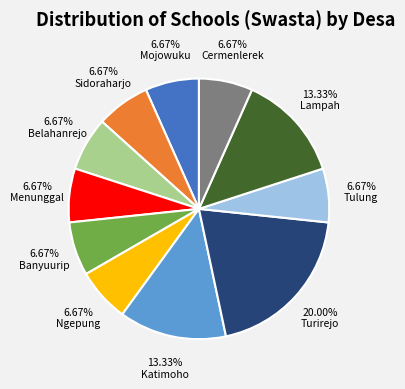

What percentage is the Menunggal slice, to the nearest percent?

7%